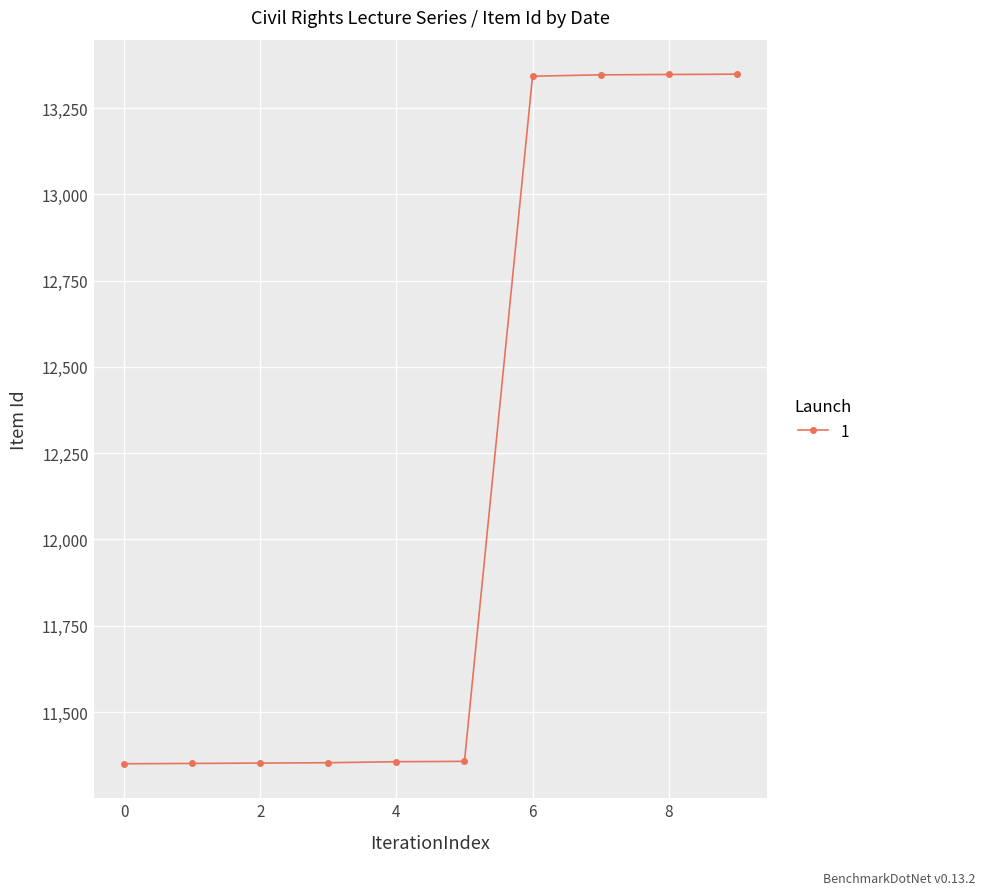

What is the value of the 4th point from the left?

11353